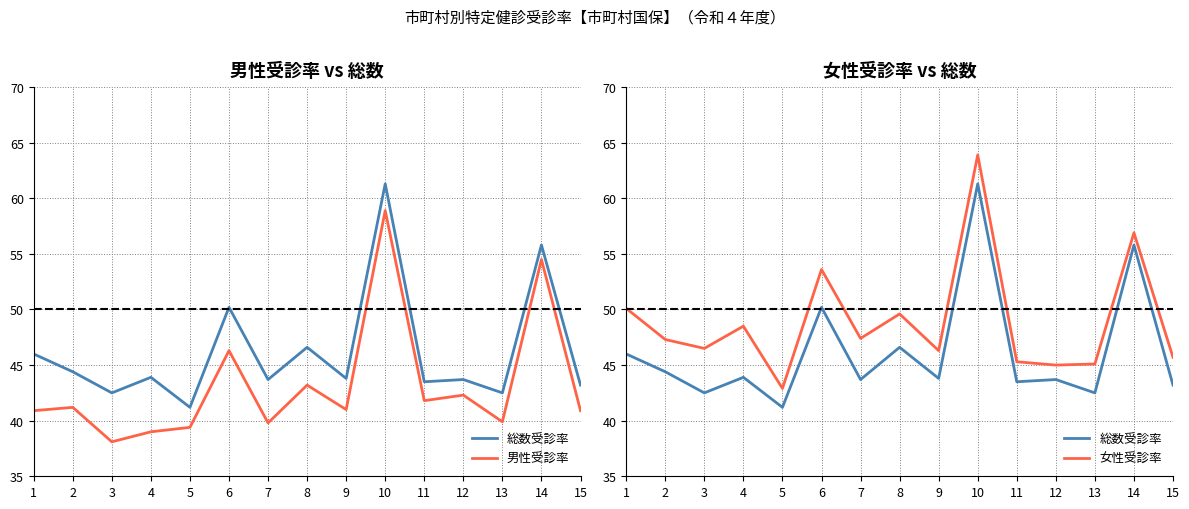

Does the chart display data point markers on the line(s)?

No